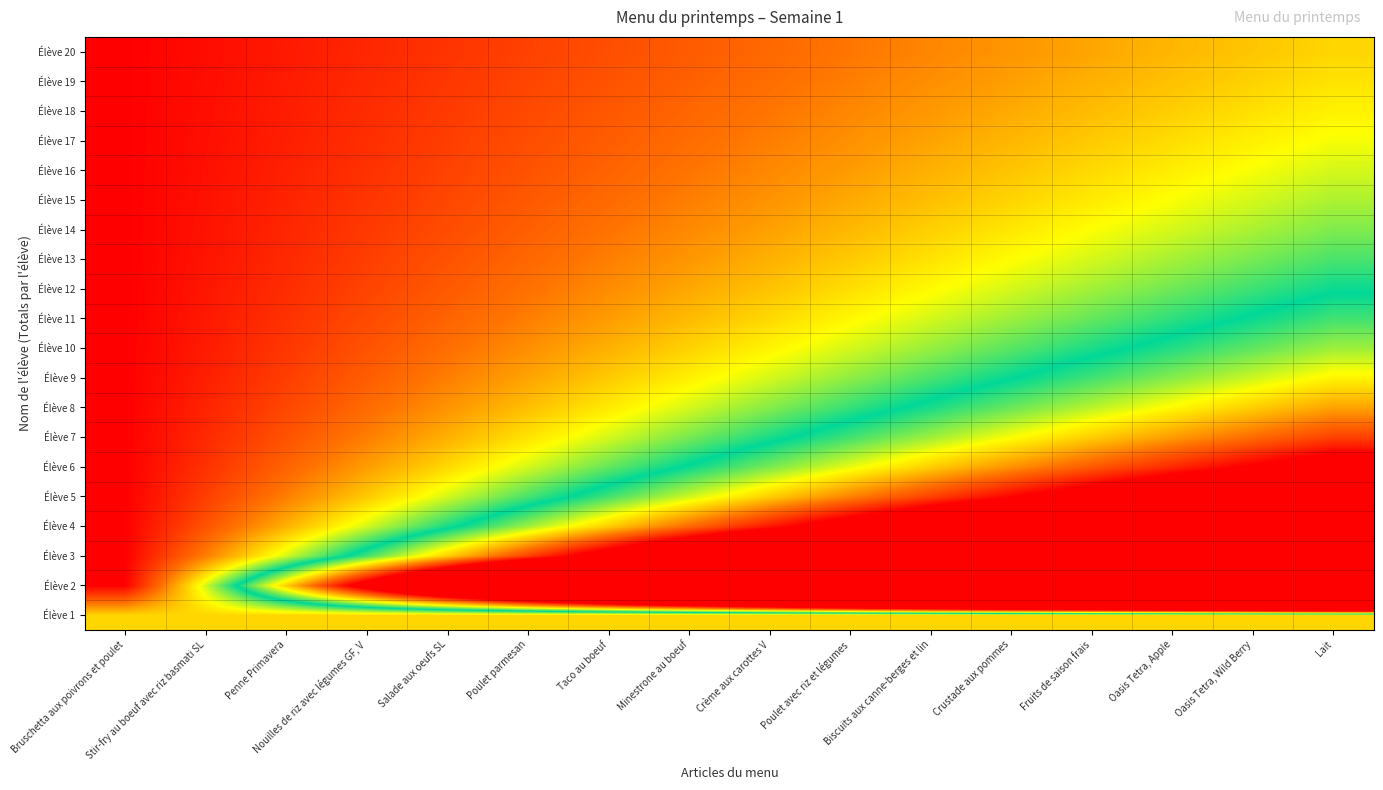

At Oasis Tetra, Apple, list the series in order from smallest to largest.

Élève 20, Élève 19, Élève 18, Élève 1, Élève 17, Élève 16, Élève 15, Élève 14, Élève 13, Élève 12, Élève 11, Élève 10, Élève 9, Élève 8, Élève 7, Élève 6, Élève 5, Élève 4, Élève 3, Élève 2